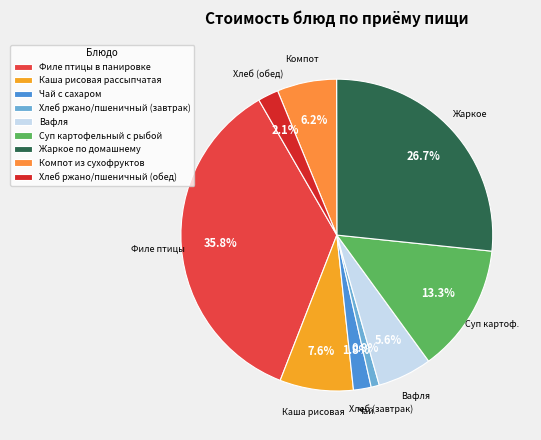

What is the largest slice in the pie chart?

Филе птицы в панировке